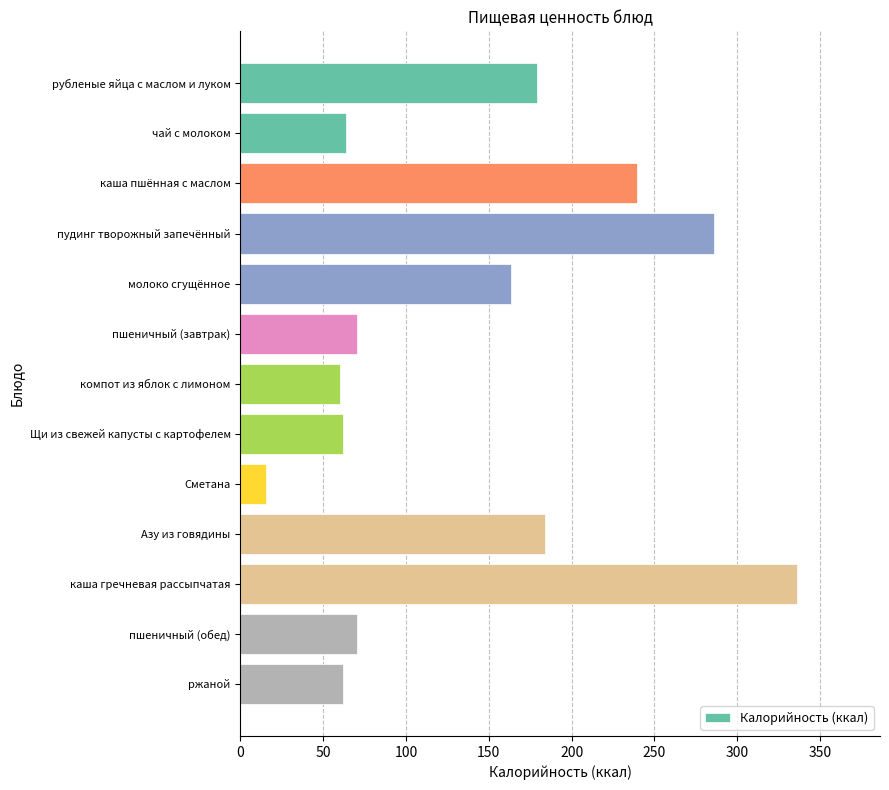

What is the value of the 11th bar from the top?

335.8